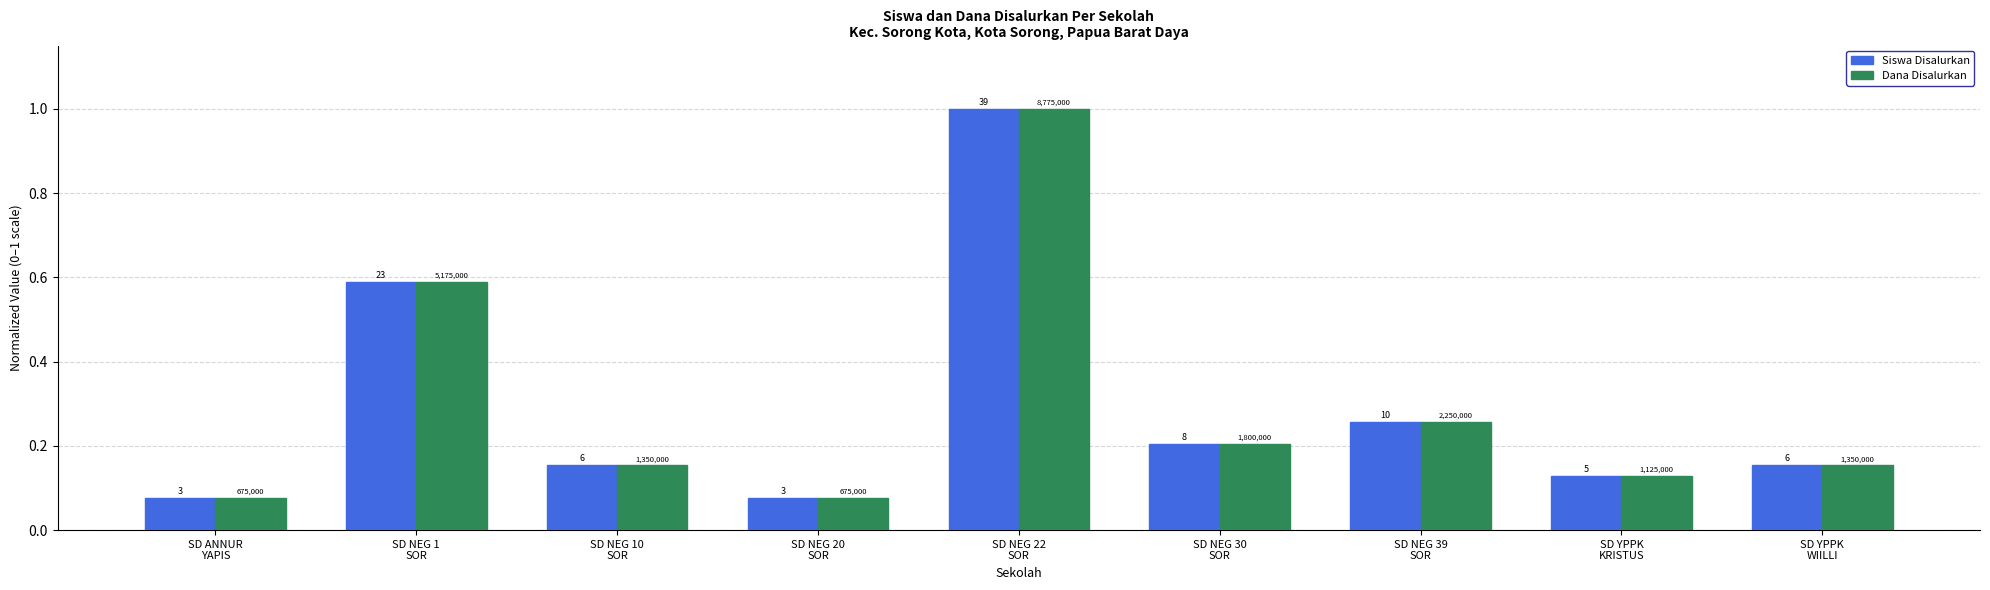

Rank the series at SD NEG 39
SOR from lowest to highest value.

Siswa Disalurkan, Dana Disalurkan